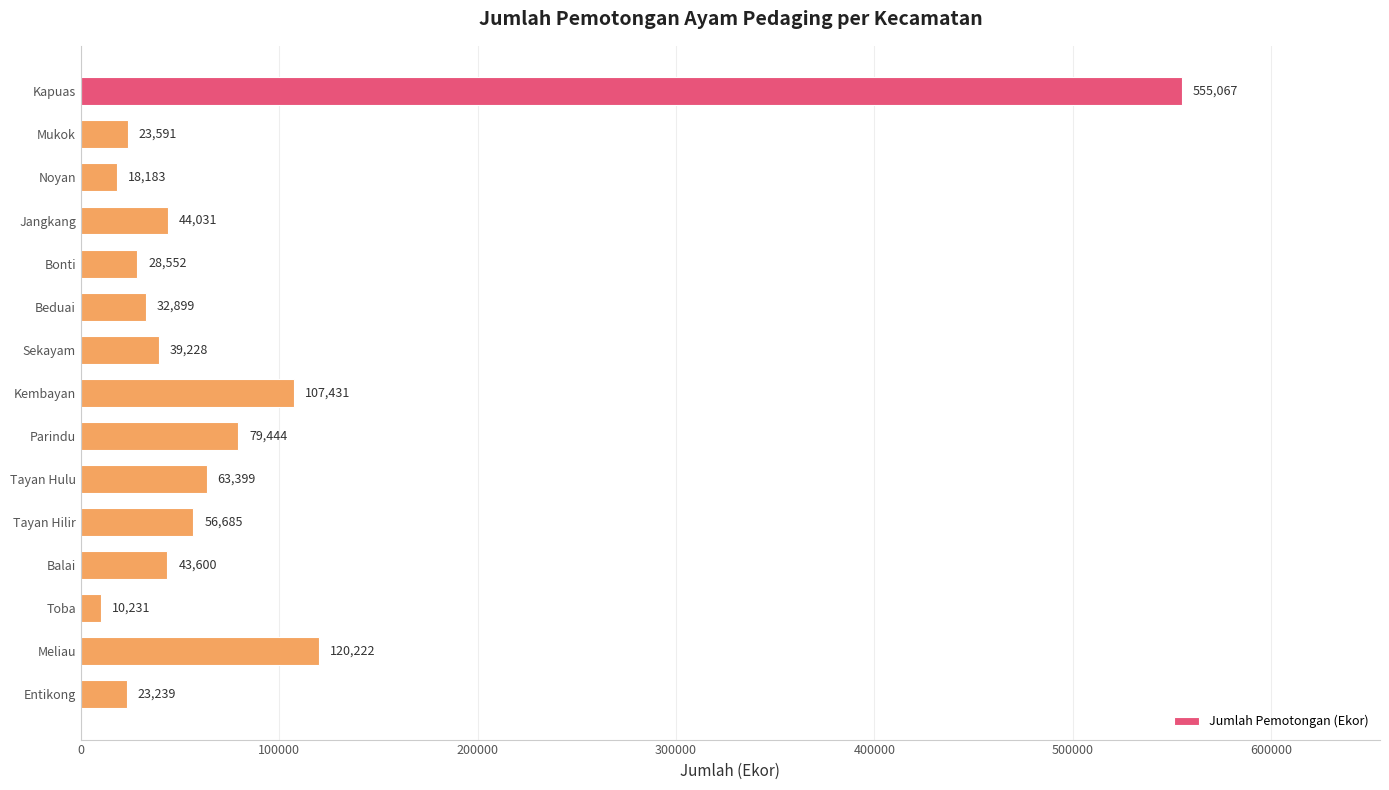

Read the value at Meliau, to the nearest 10.

120220